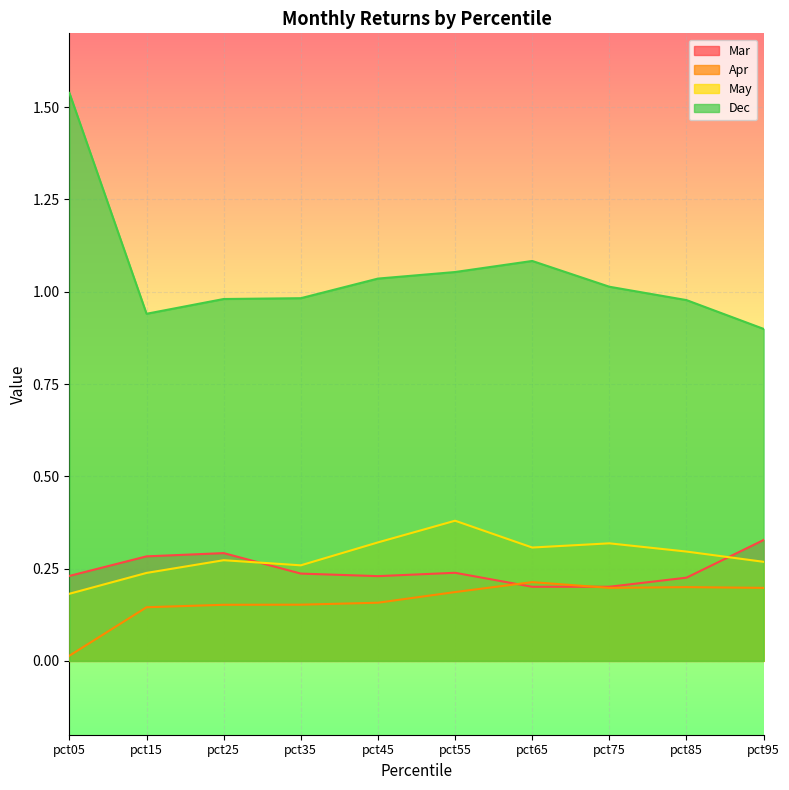

True or false: Apr has a value of 0.3 at pct95.

False